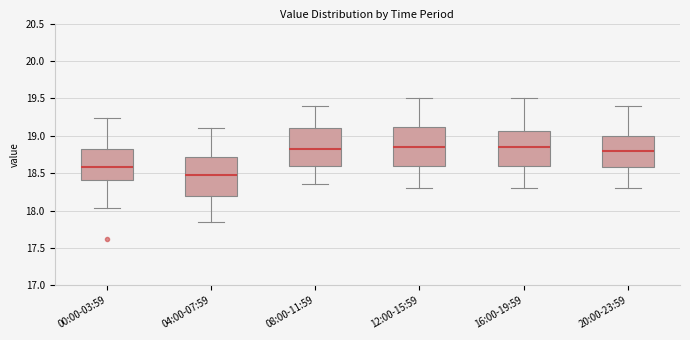

Where is the upper edge of the box for 08:00-11:59 on the y-axis? The values are not printed on the chart, so give them approximately, as read against the axis.

19.10